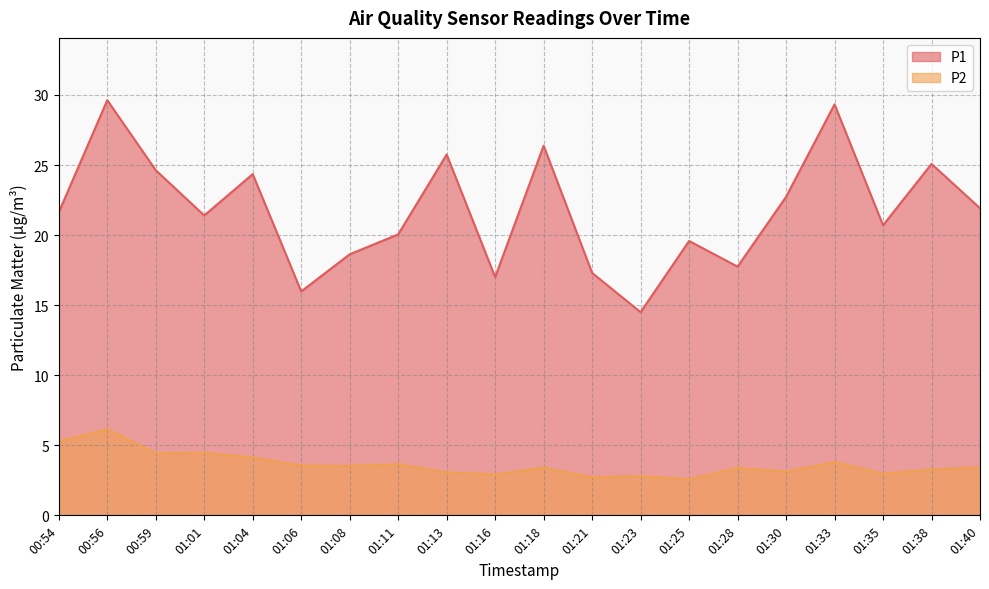

What is the difference between the second highest and second lowest values in the P1 series?

13.3